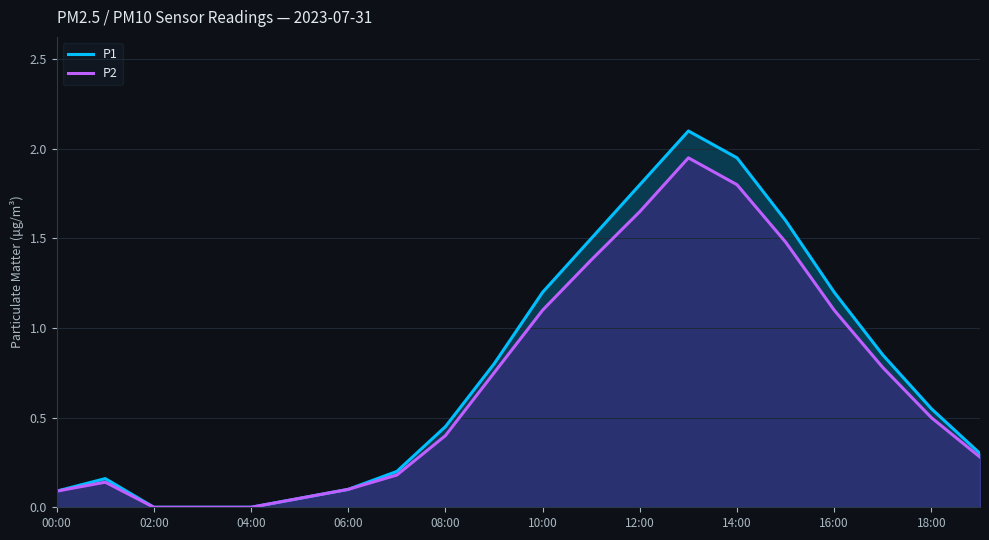

Which series has the largest range (max minus min)?

P1